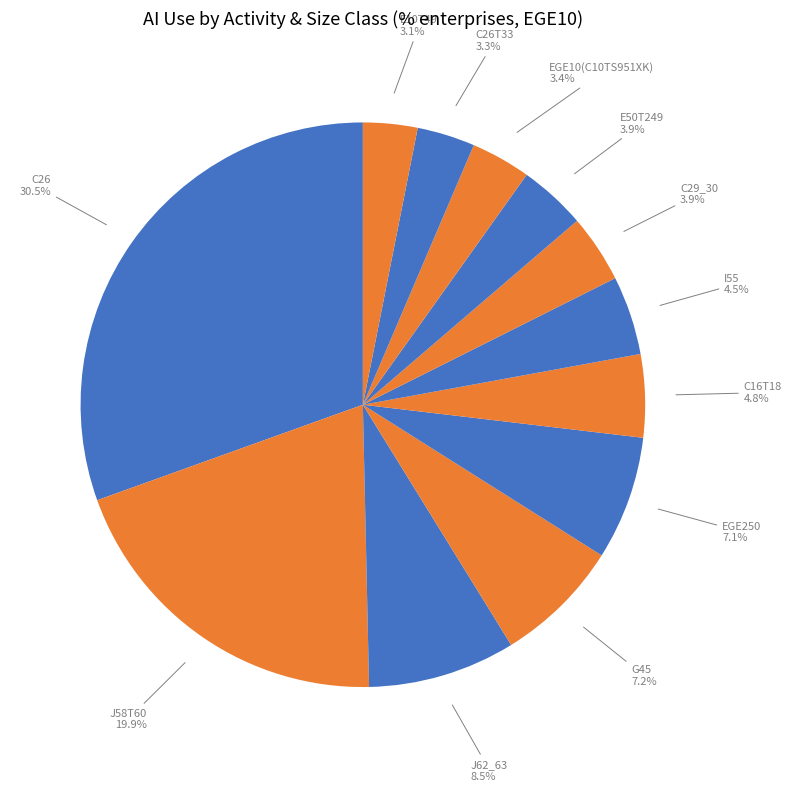

Is there any slice that represents more than half of the pie?

No